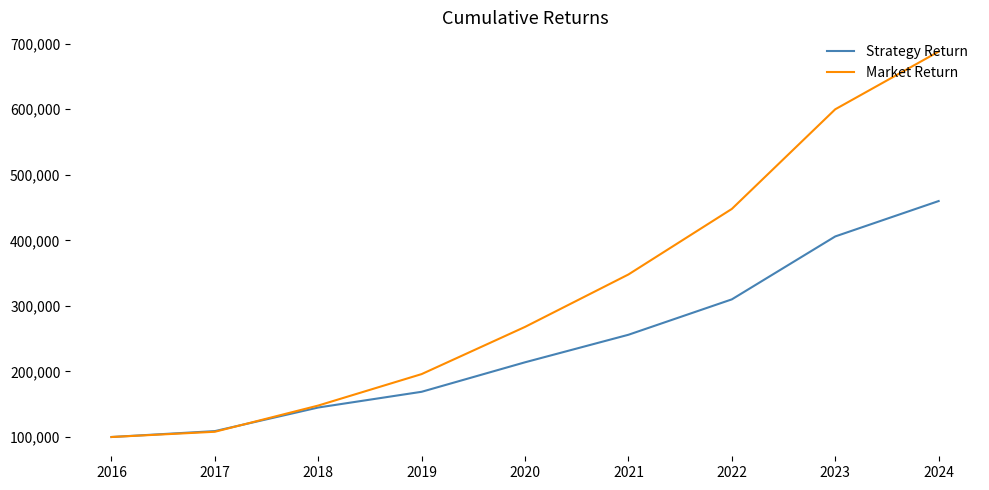

At 2021, list the series in order from largest to smallest.

Market Return, Strategy Return